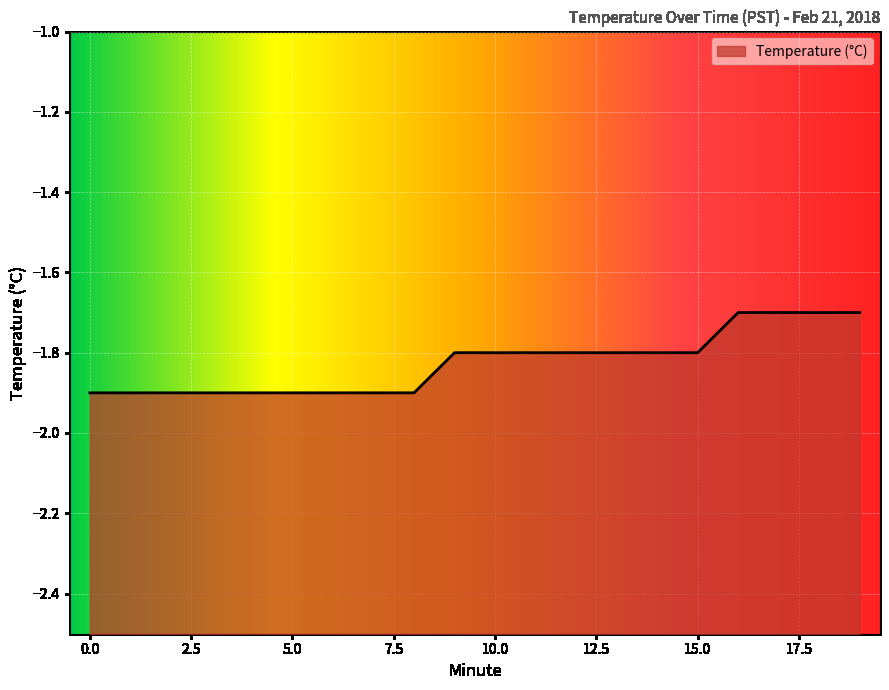

Does the chart display data point markers on the line(s)?

No